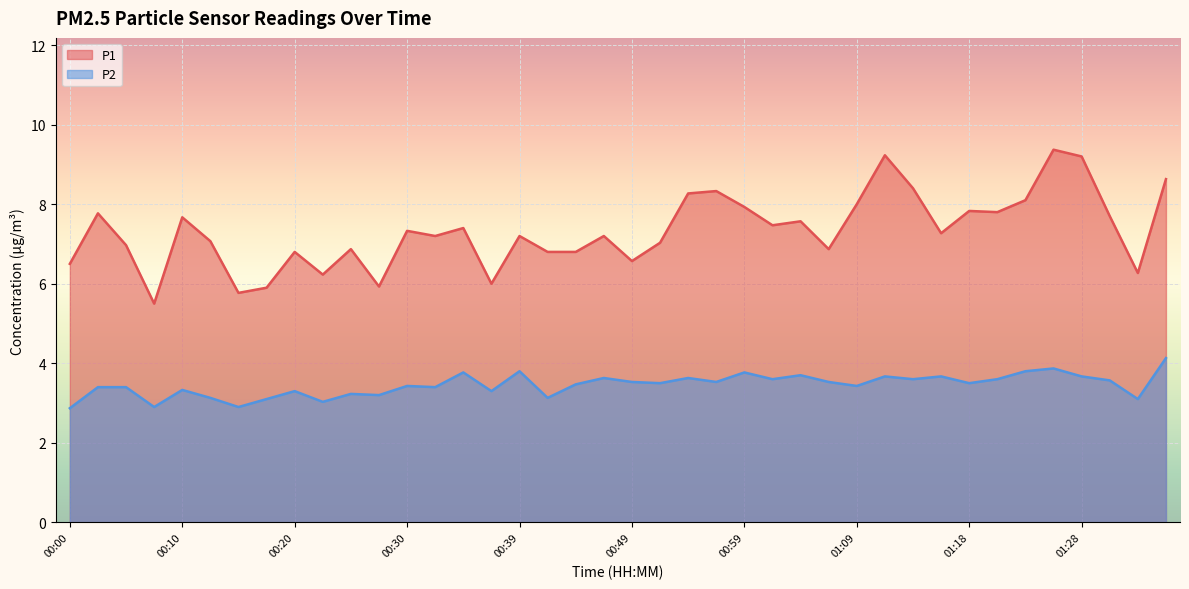

Rank the series by their maximum value, from lowest to highest.

P2, P1